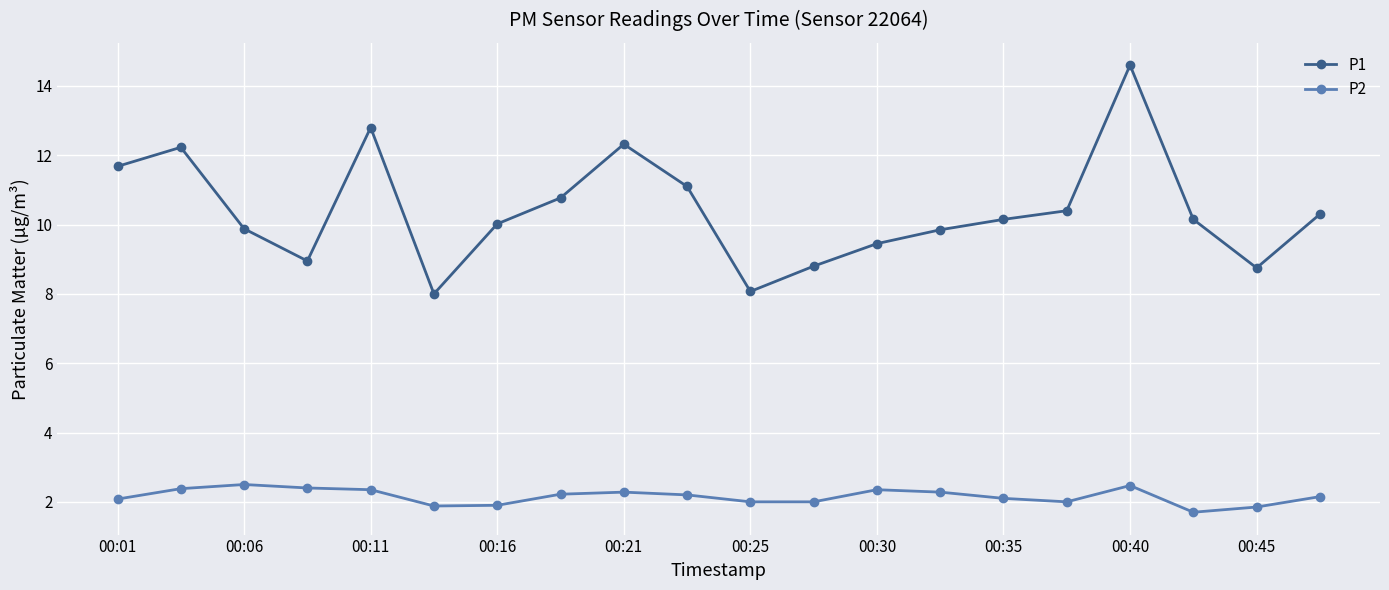

What is the maximum value shown in the chart?

14.6